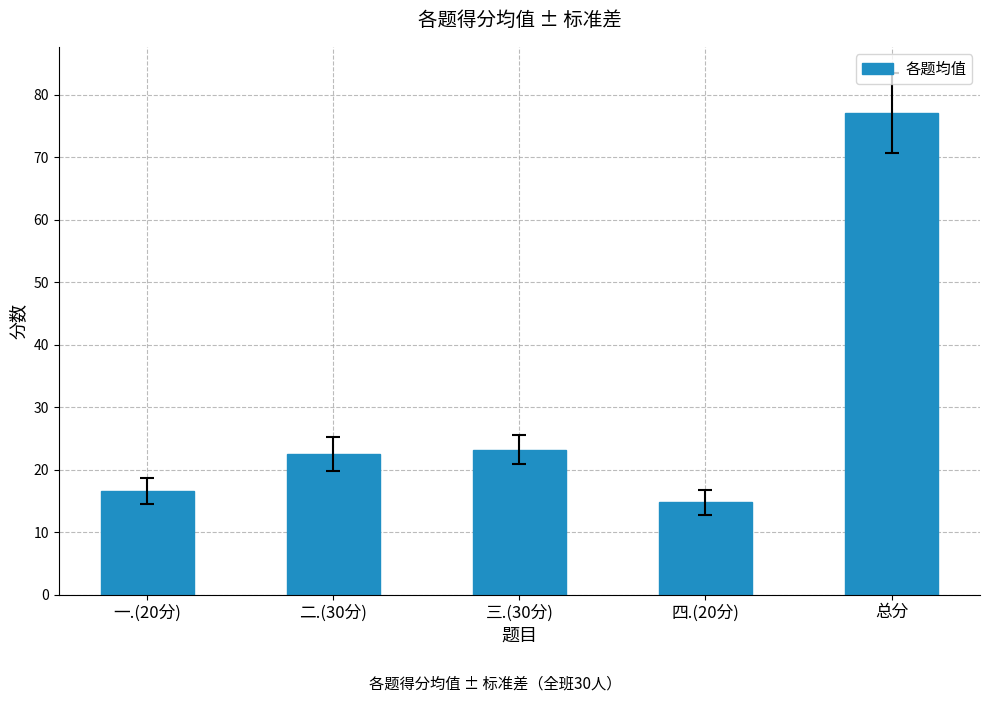

At which label does the data first exceed 22?

二.(30分)